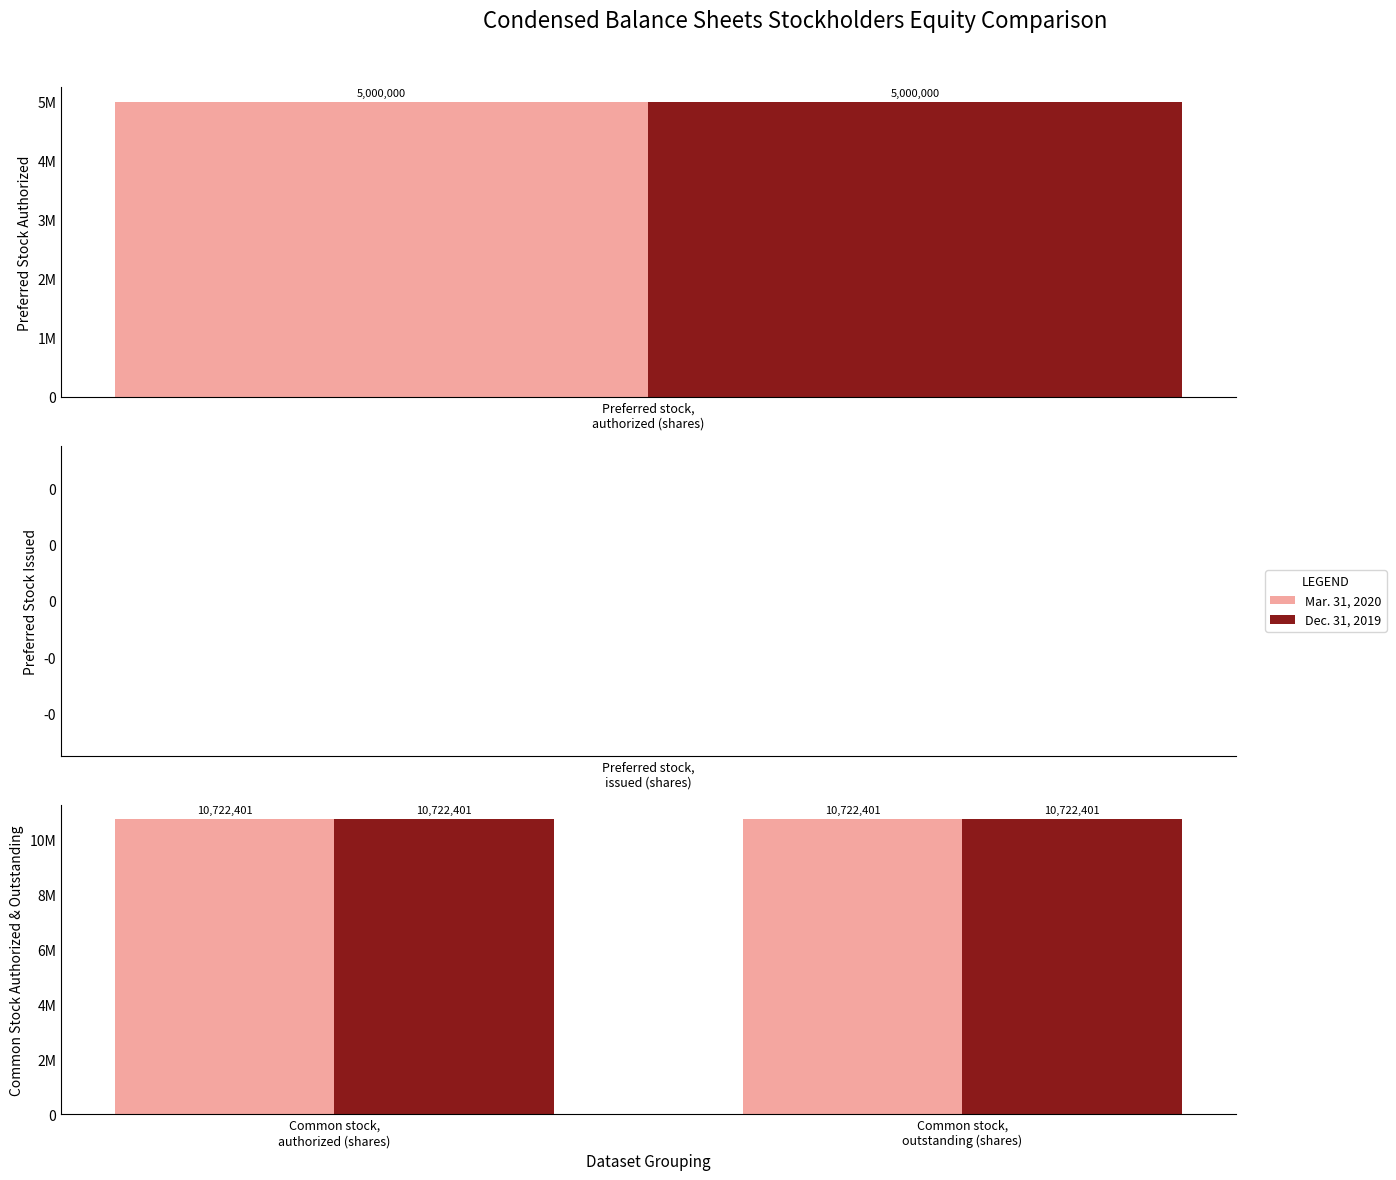

What is the value of the Dec. 31, 2019 bar at the 1st from the left?

5000000